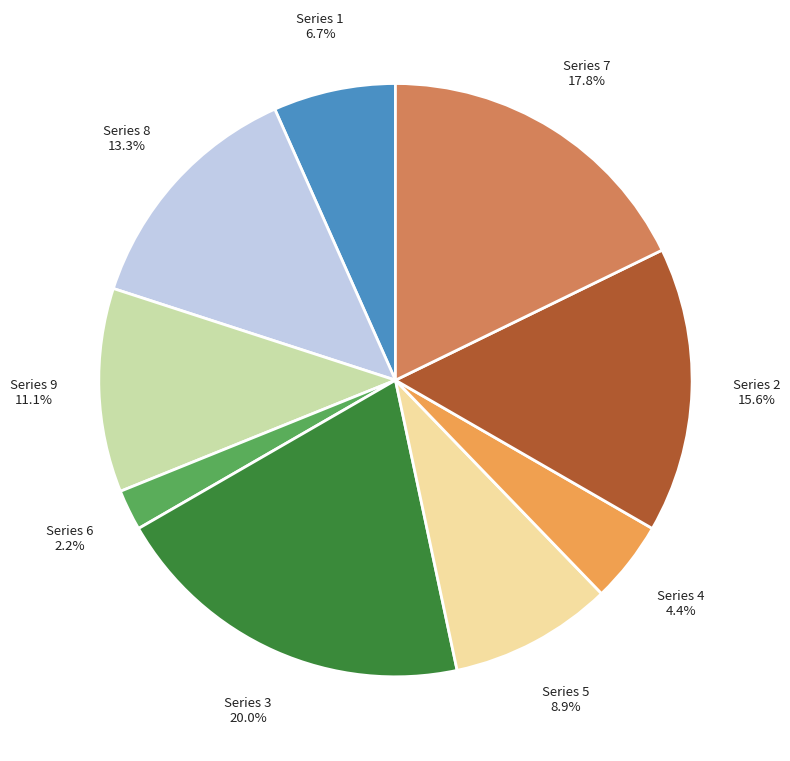

To the nearest percent, what is the average slice percentage?

11%